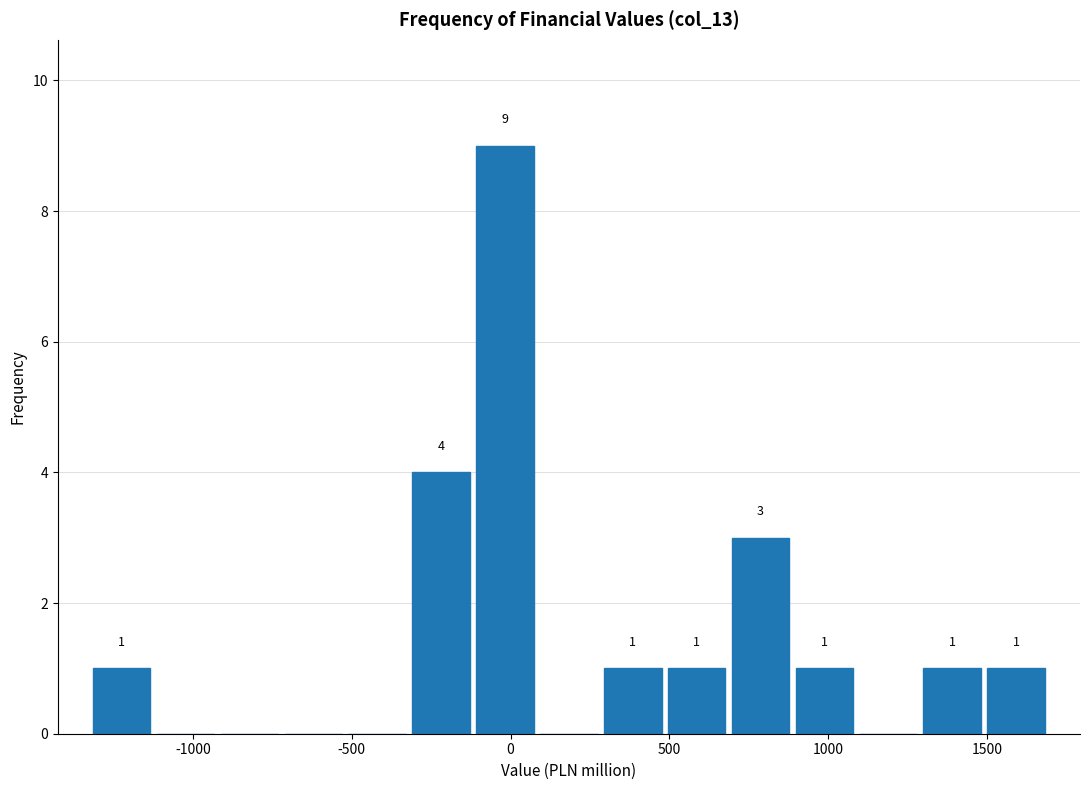

Over which range of the x-axis is the bar tallest?

-100 to 100